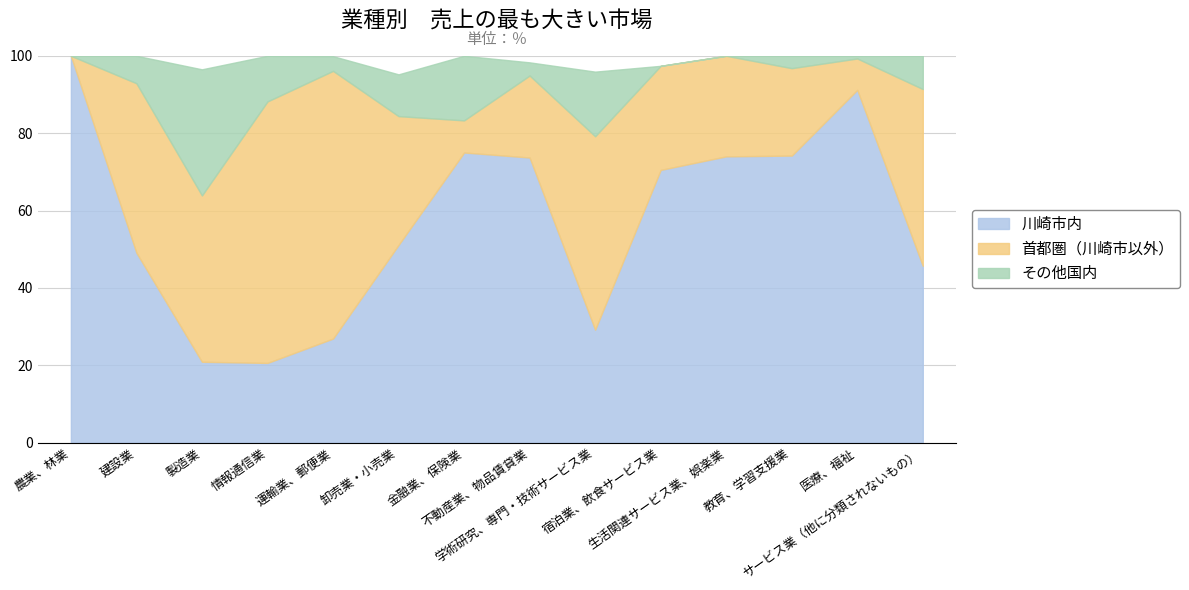

How many lines are shown in the chart?

3